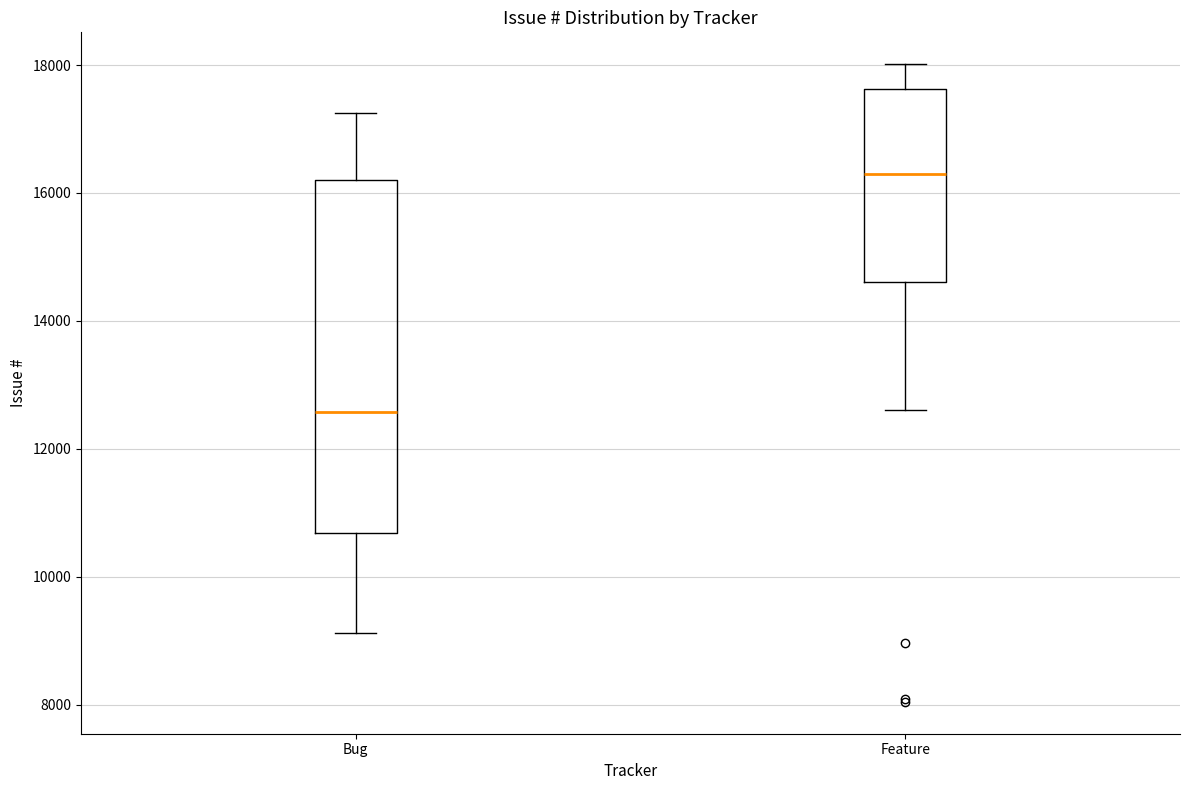

Reading left to right, read every box against the y-axis: the position of its median line, the range the box covers, and the ends of its whiskers. The values are not printed on the chart, so give them approximately, as read against the axis.

Bug: median 12600, box 10600 to 16200, whiskers 9200 to 17200
Feature: median 16400, box 14600 to 17600, whiskers 12600 to 18000